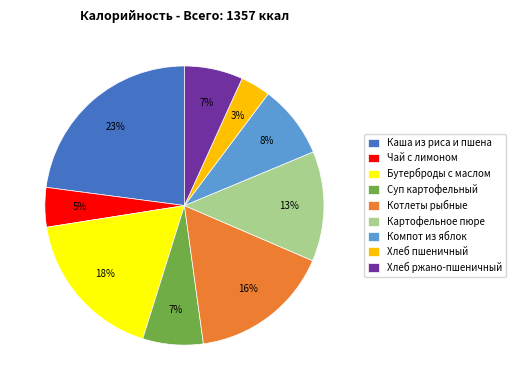

How many slices are in this pie chart?

9